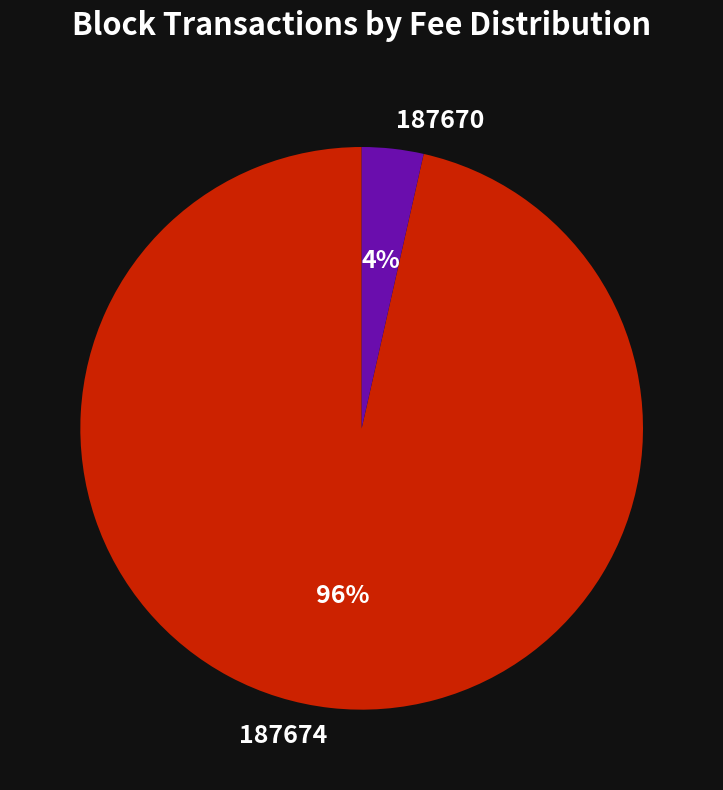

Which category has the biggest portion of the pie?

187674